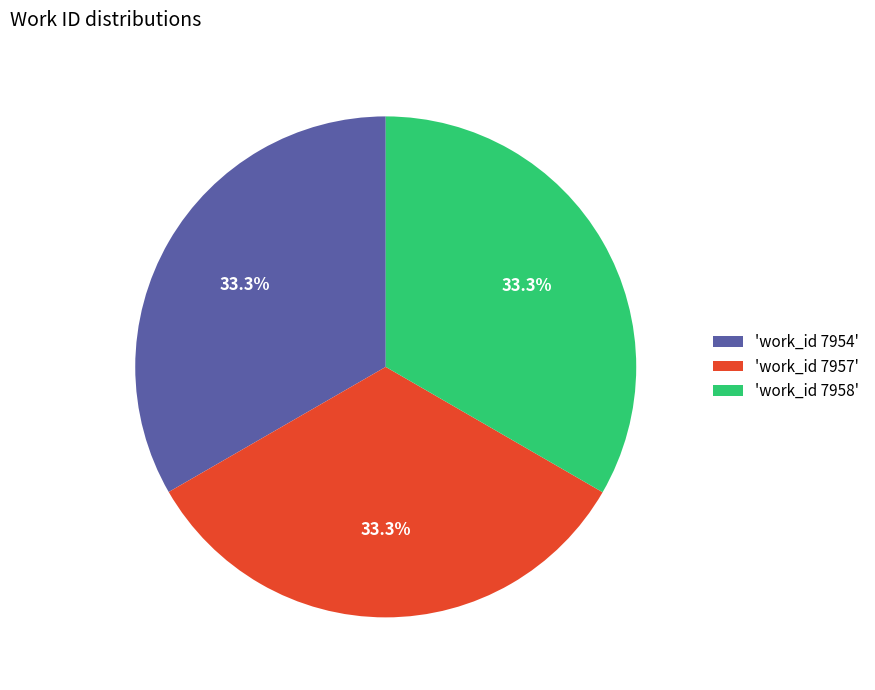

Approximately how many times larger is the value at 'work_id 7957' compared to 'work_id 7954'?

1.0